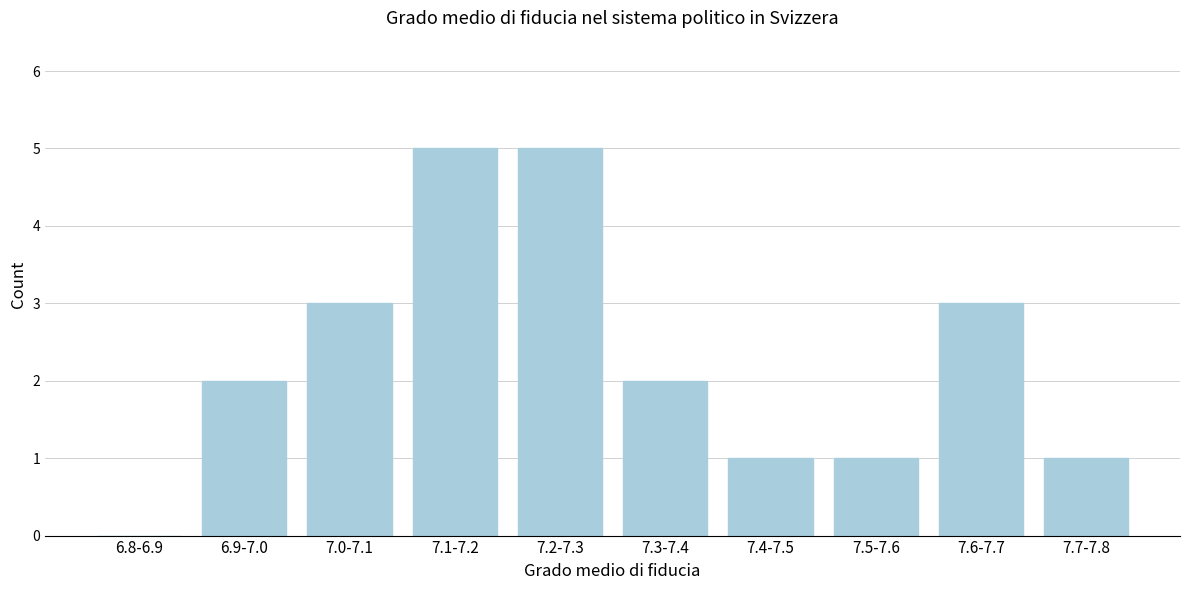

Reading right to left, extract all data points from this chart.

7.7-7.8=1	7.6-7.7=3	7.5-7.6=1	7.4-7.5=1	7.3-7.4=2	7.2-7.3=5	7.1-7.2=5	7.0-7.1=3	6.9-7.0=2	6.8-6.9=0